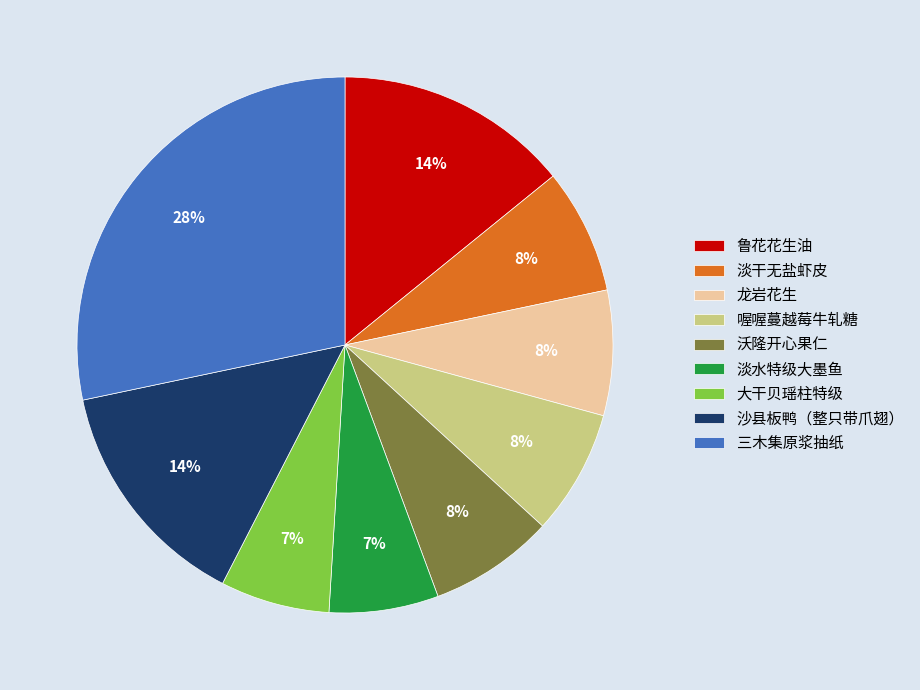

To the nearest percent, what is the average slice percentage?

11%